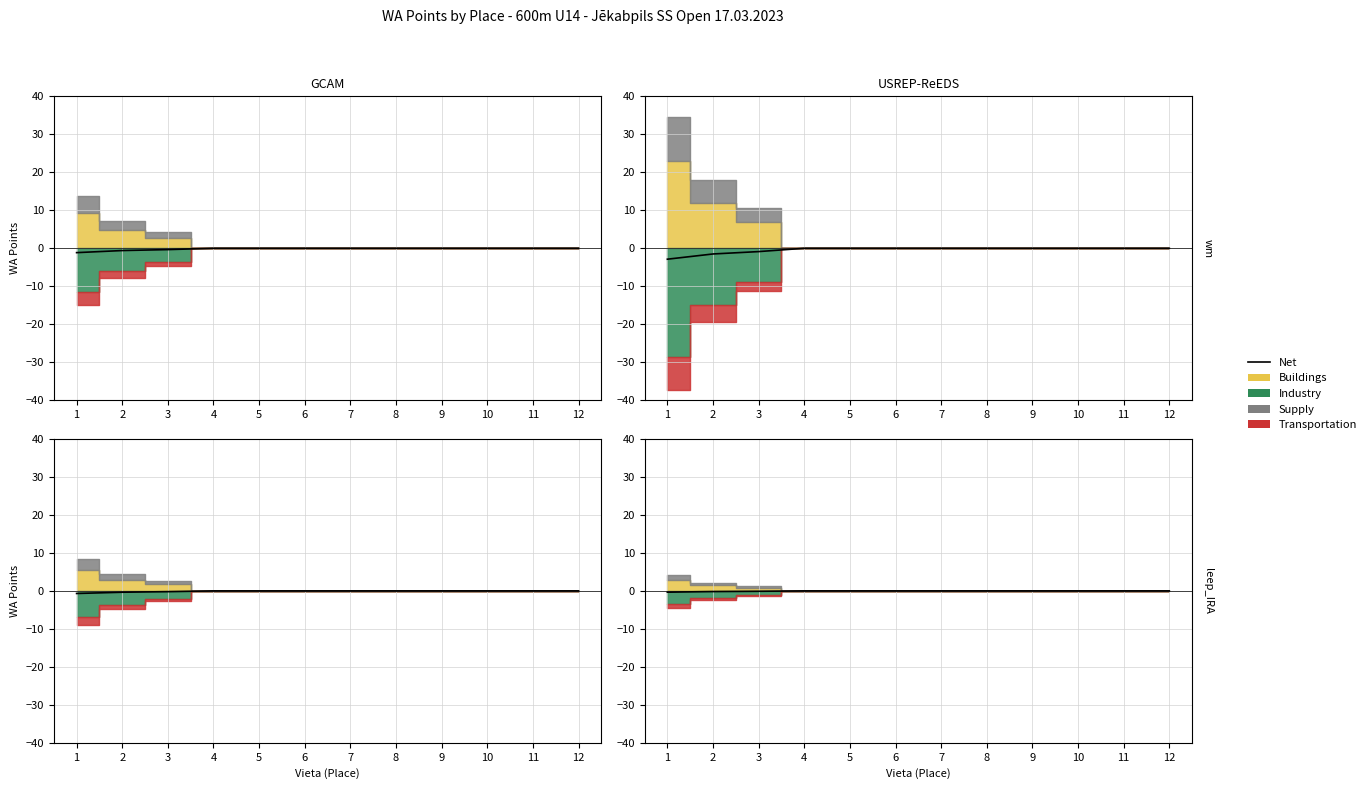

The chart shows a value of -0.2 at 12. True or false?

False